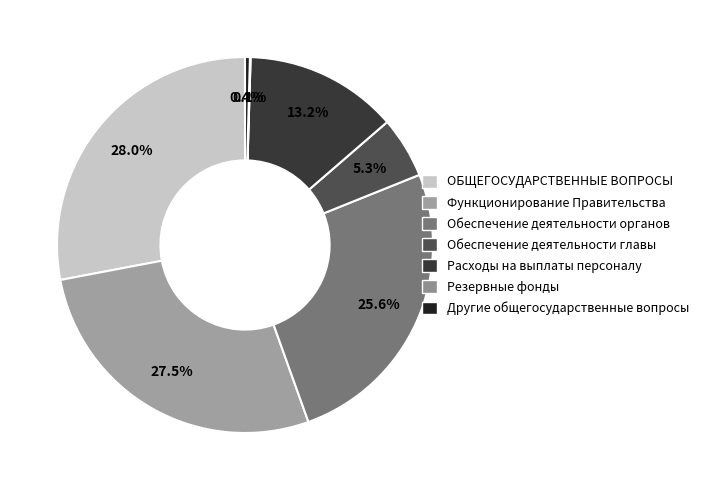

What is the change in value from Функционирование Правительства to Резервные фонды?

-4595070.2